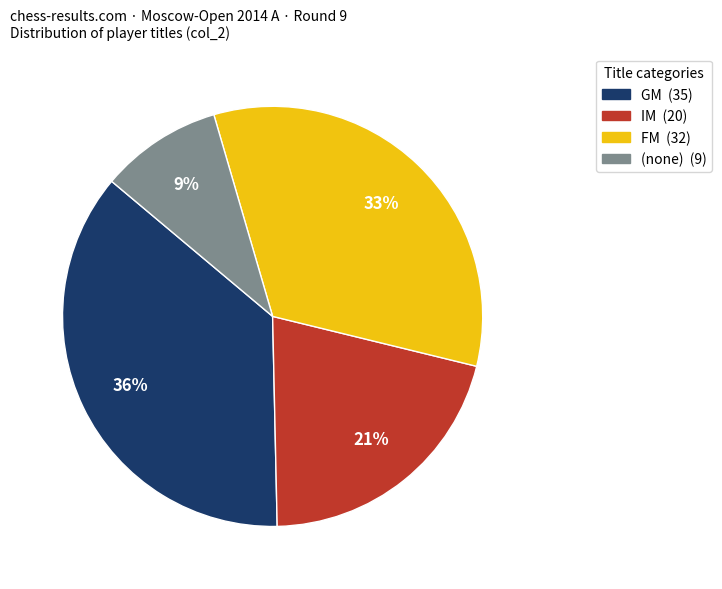

Does any single category account for the majority?

No